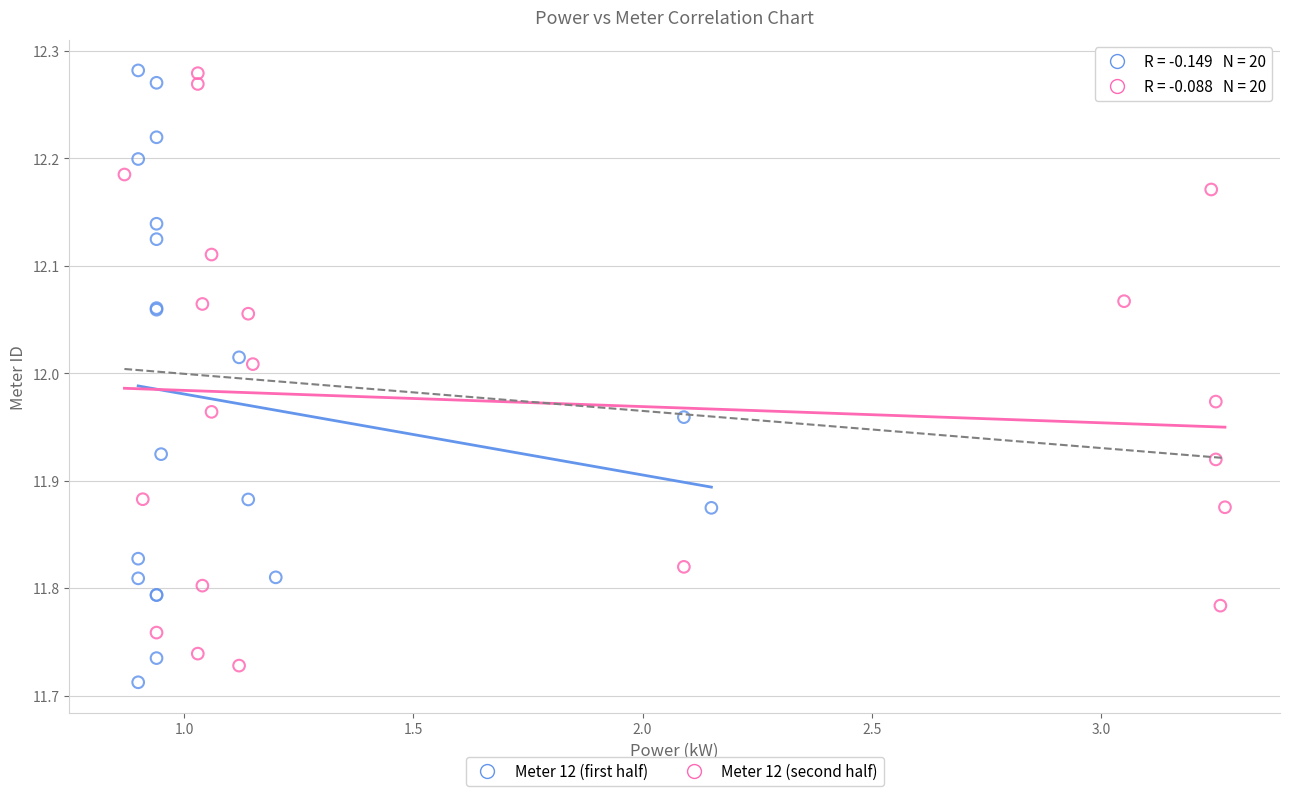

What are all the series names shown in the legend?

Meter 12 (first half), Meter 12 (second half)